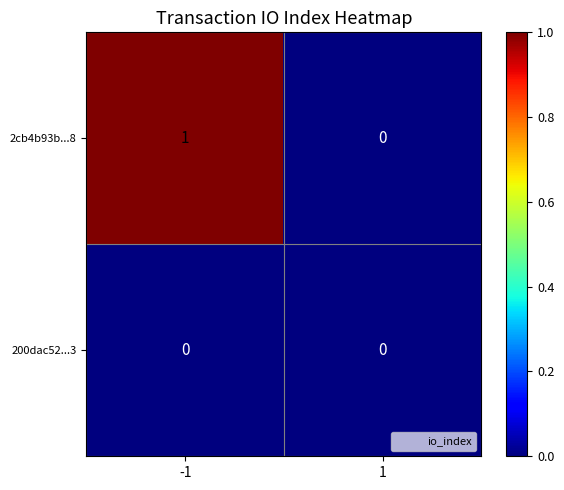

List the series in order of their peak value, highest first.

2cb4b93b...8, 200dac52...3